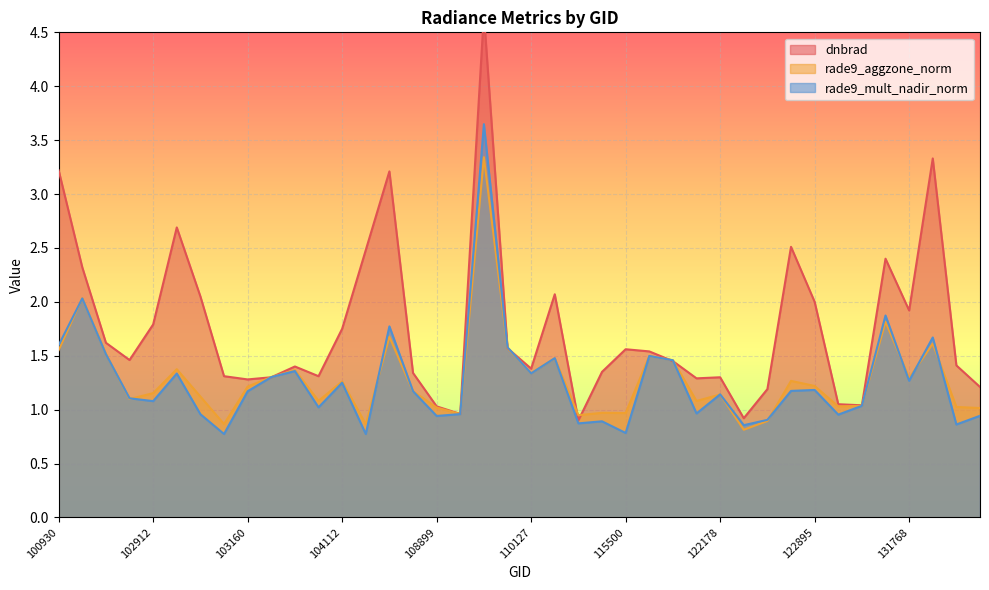

Which label corresponds to the largest value in the chart?

109780